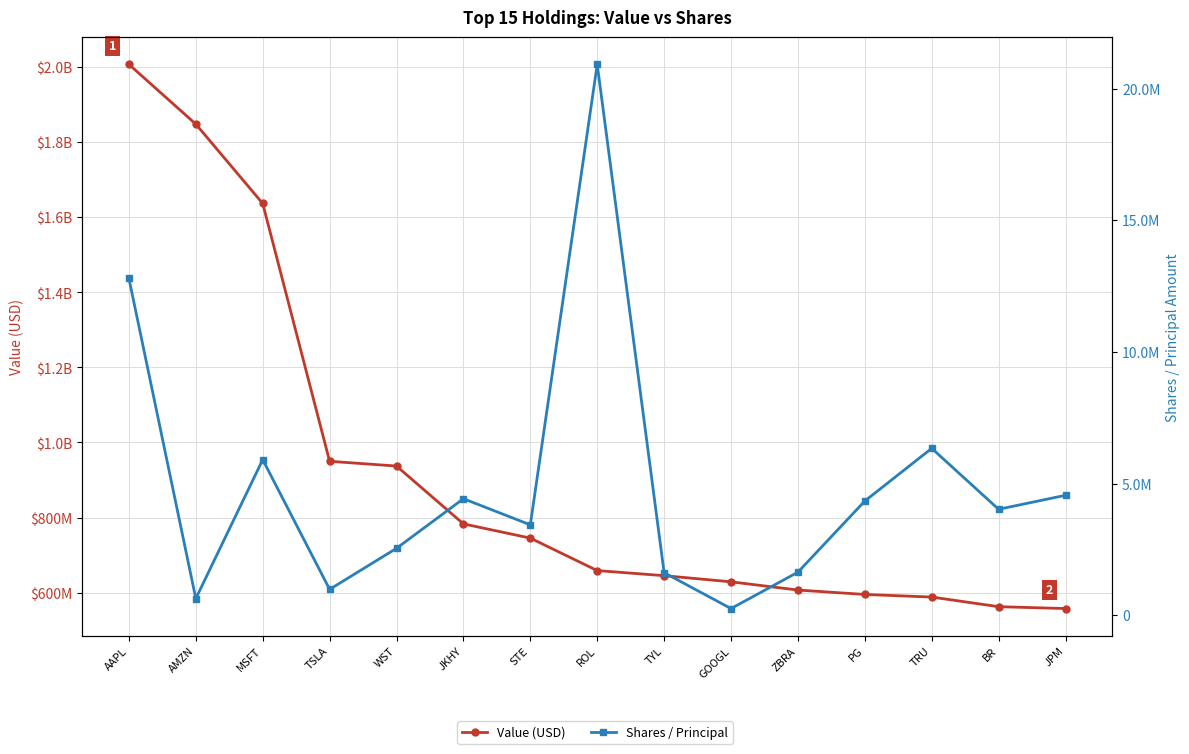

How many data points in Shares / Principal are less than 4021553?

7